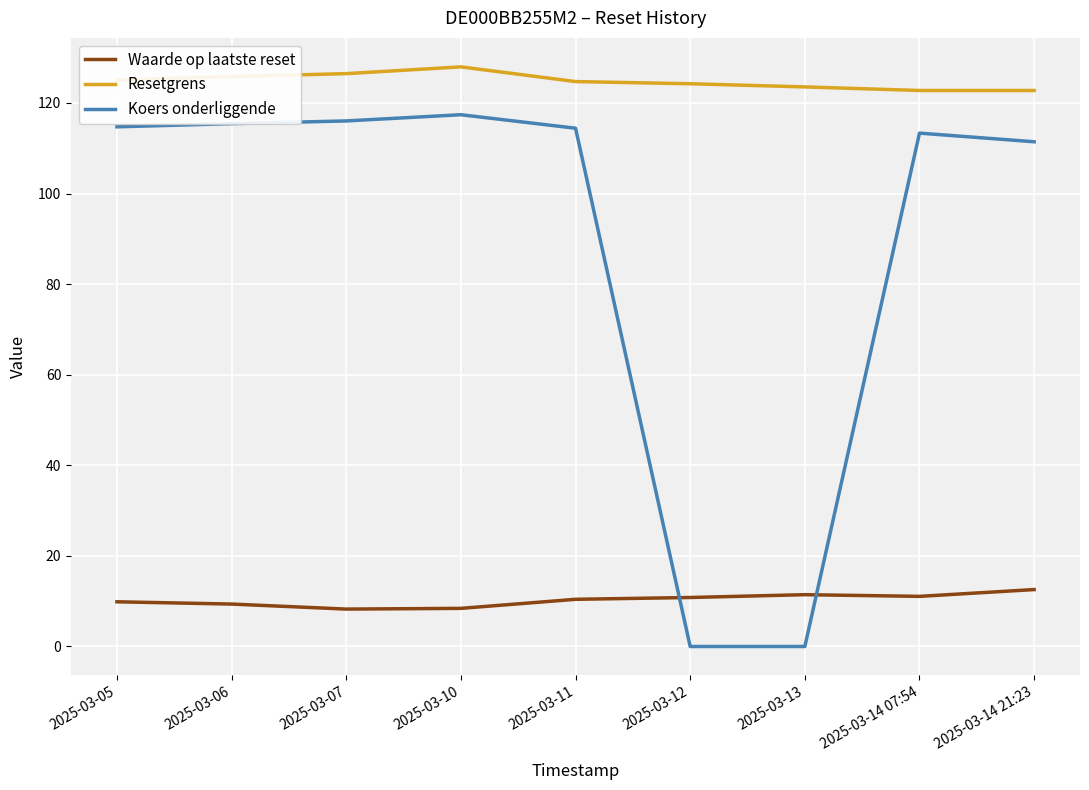

The value of Waarde op laatste reset at 2025-03-05 is 9.9. True or false?

True